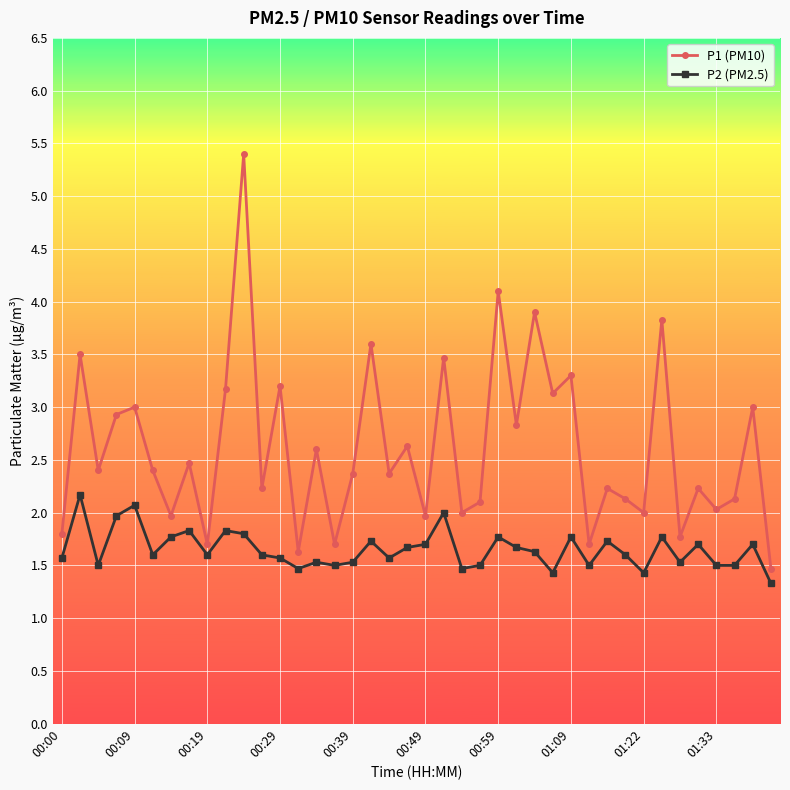

At how many categories does at least one series exceed 5?

1